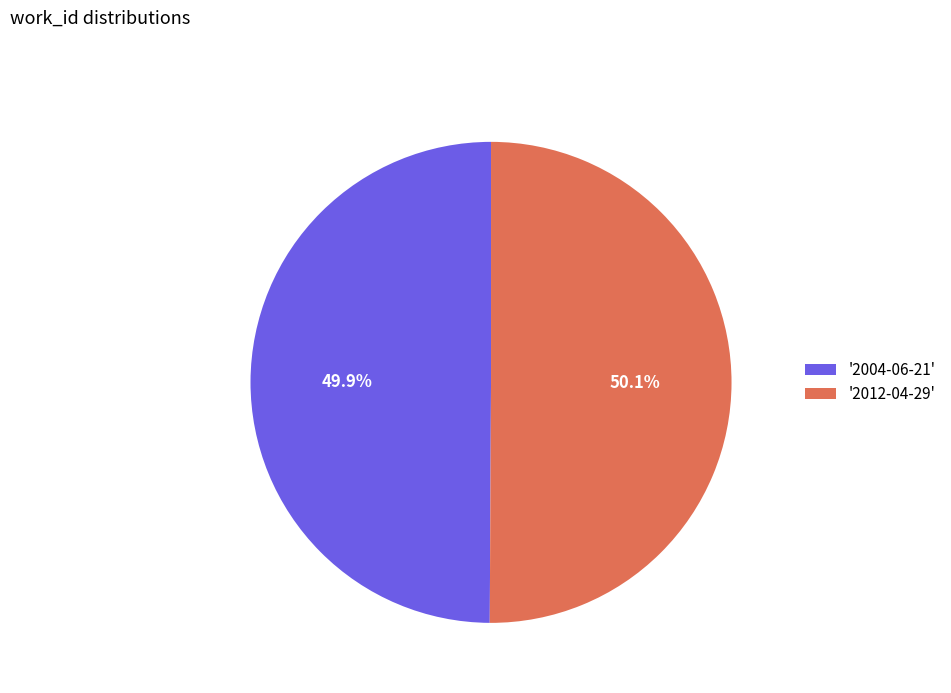

Do '2004-06-21' and '2012-04-29' together represent more than half of the pie?

Yes